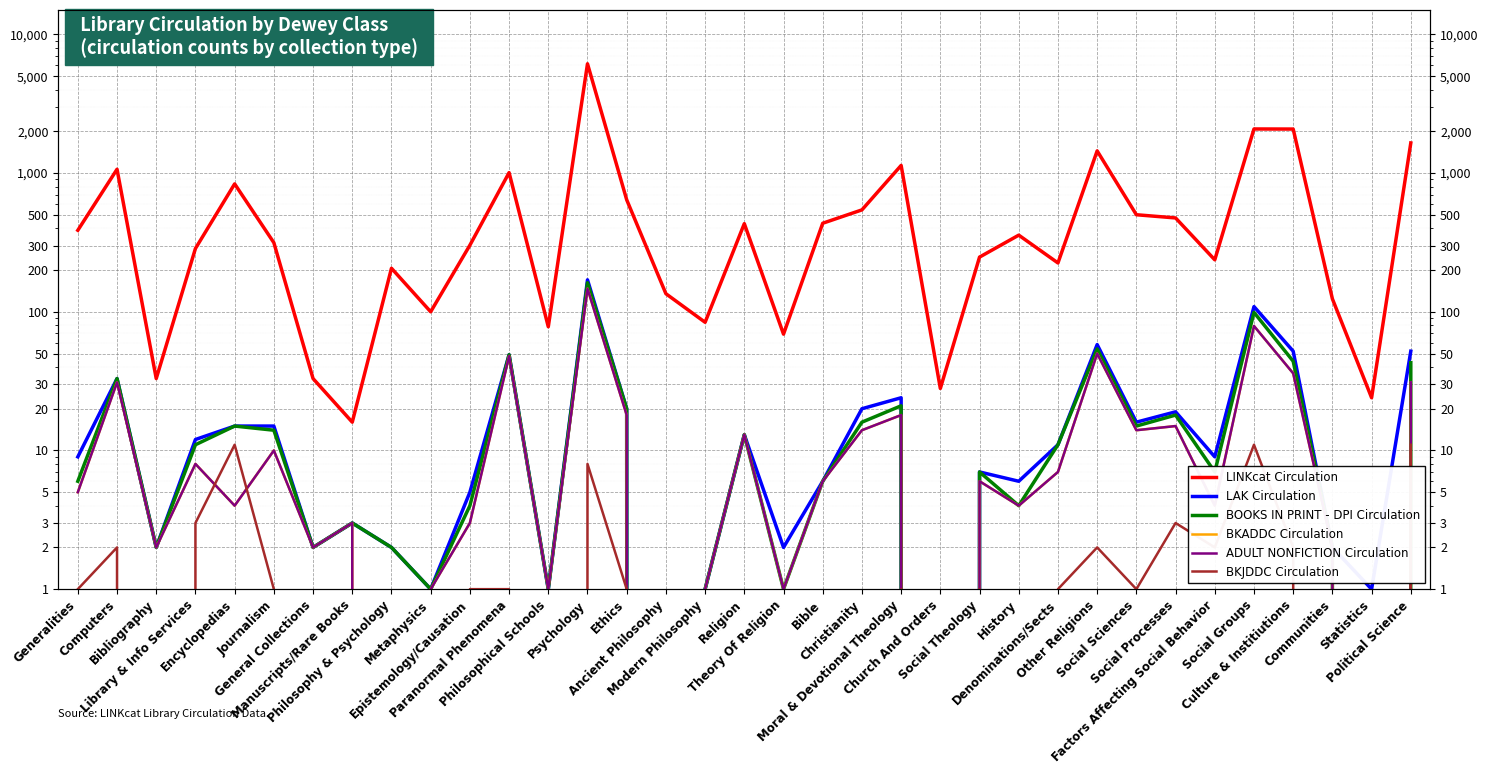

List the series in order of their peak value, lowest first.

BKJDDC Circulation, BKADDC Circulation, ADULT NONFICTION Circulation, BOOKS IN PRINT - DPI Circulation, LAK Circulation, LINKcat Circulation